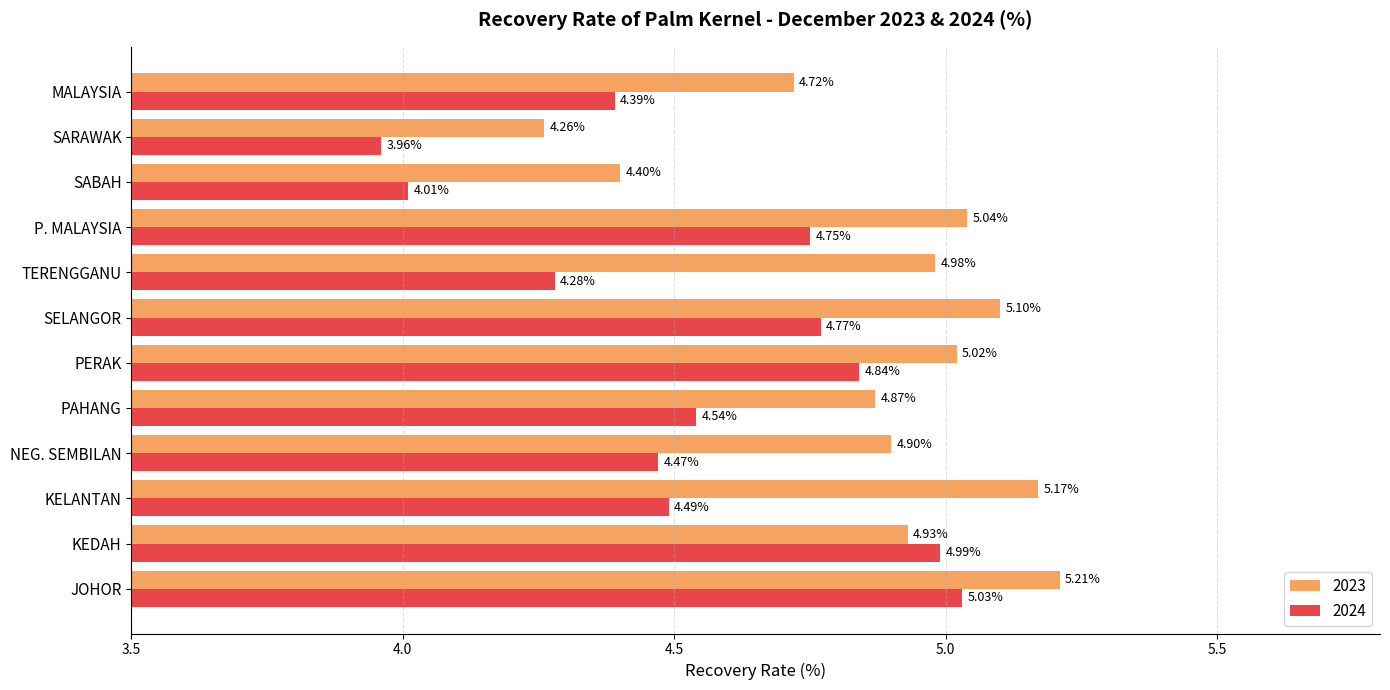

At which label does 2023 reach its minimum?

SARAWAK